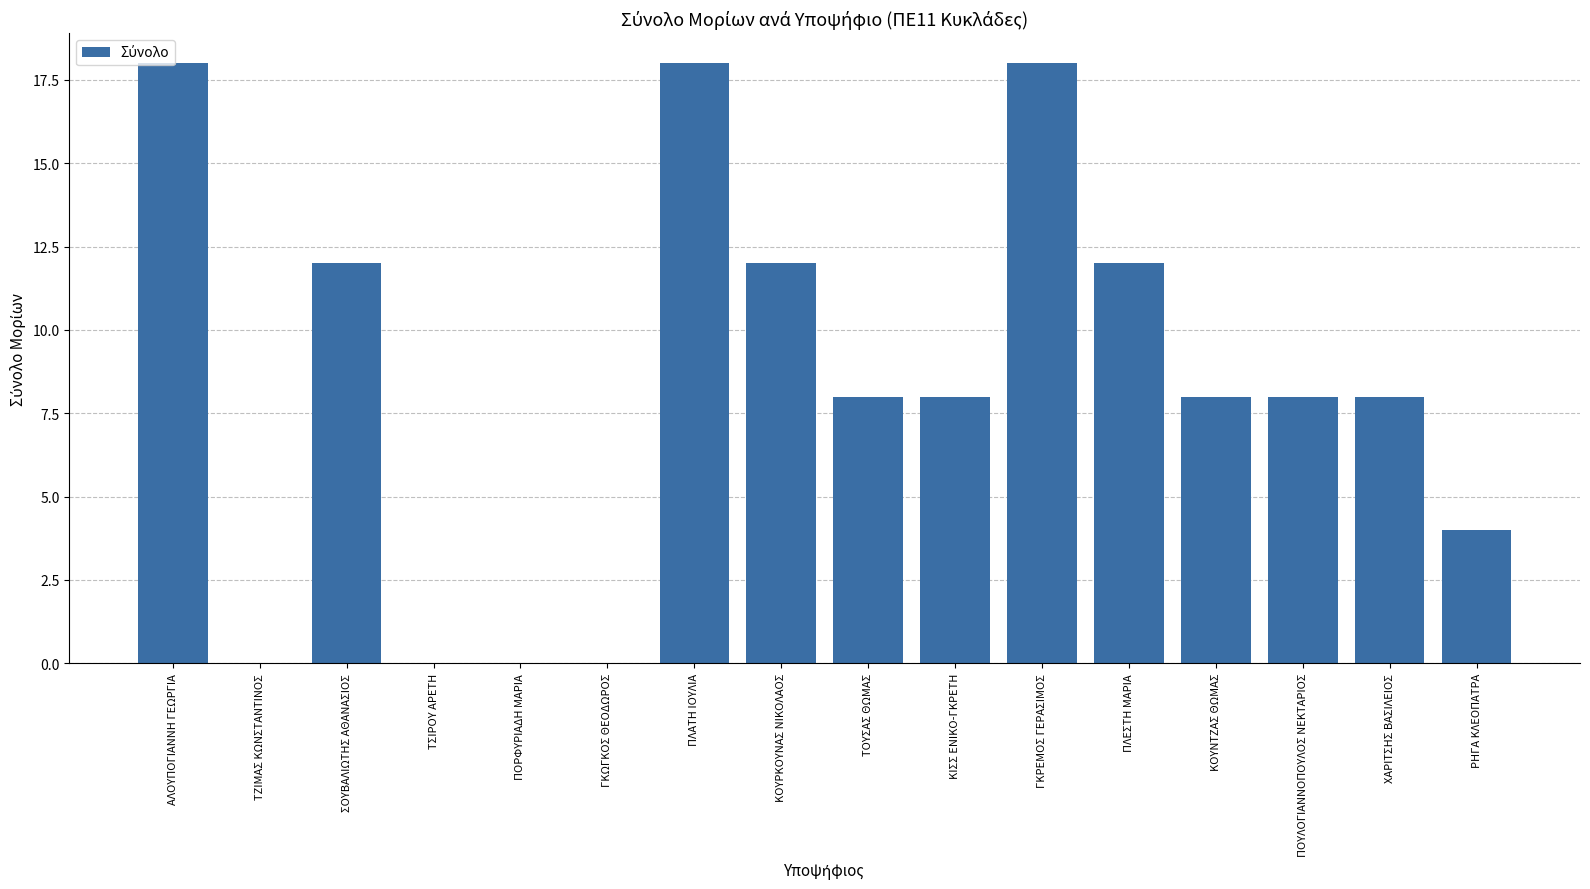

What is the average value?

8